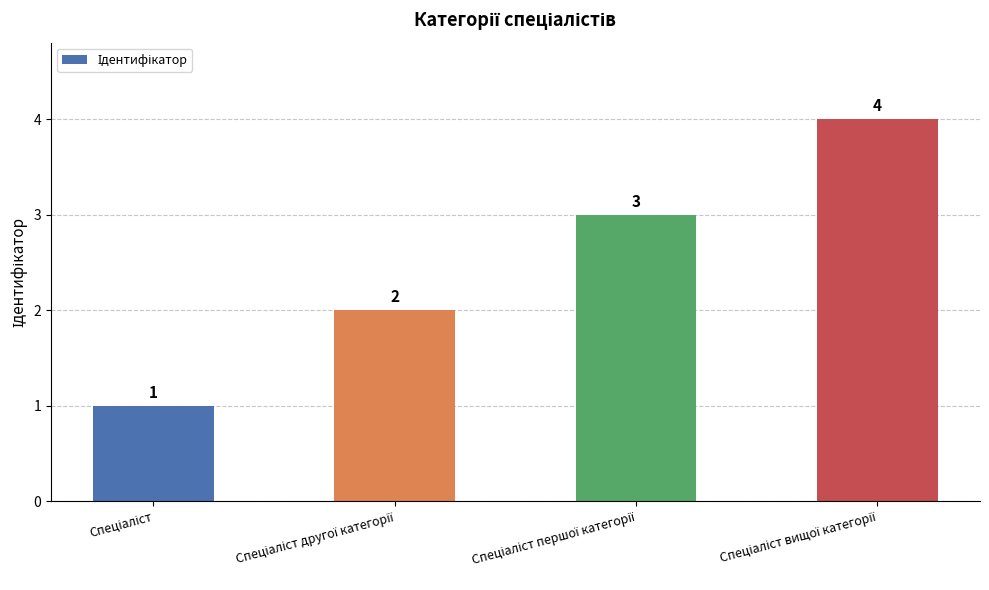

How many values are between 2 and 4?

3